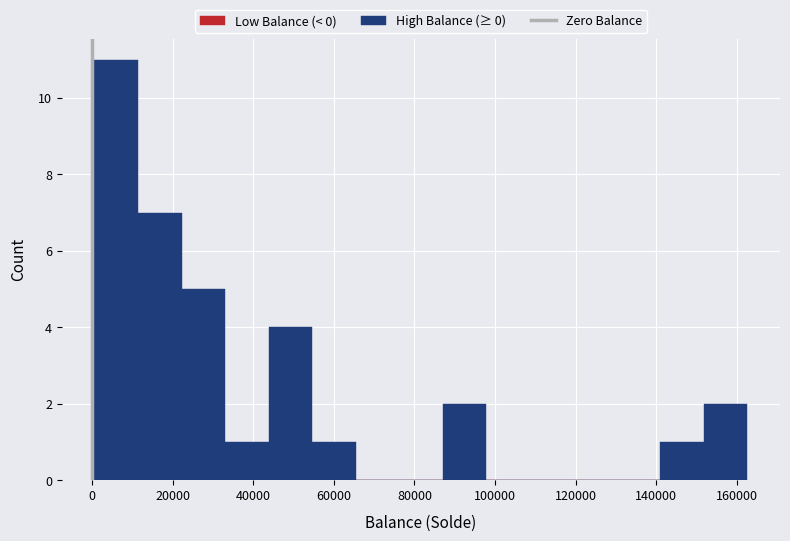

Reading left to right, transcribe this chart: for each bar, give the range it covers on the x-axis and its height. Neither the bar edges nor the heights are printed on the chart, so give them approximately, as read against the axes.

0 to 12000: 11
12000 to 22000: 7
22000 to 32000: 5
32000 to 44000: 1
44000 to 54000: 4
54000 to 66000: 1
66000 to 76000: 0
76000 to 88000: 0
88000 to 98000: 2
98000 to 108000: 0
108000 to 120000: 0
120000 to 130000: 0
130000 to 142000: 0
142000 to 152000: 1
152000 to 162000: 2